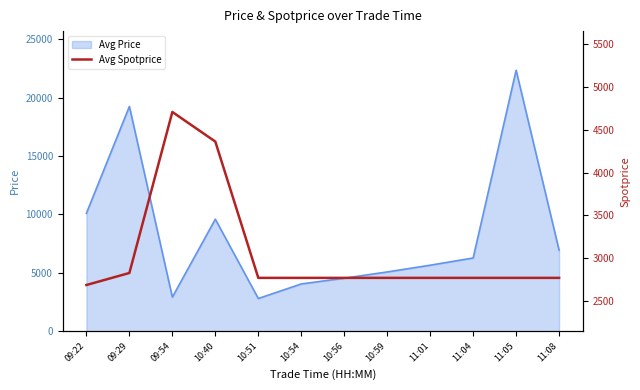

At which category does the chart reach its minimum across all series?

09:22